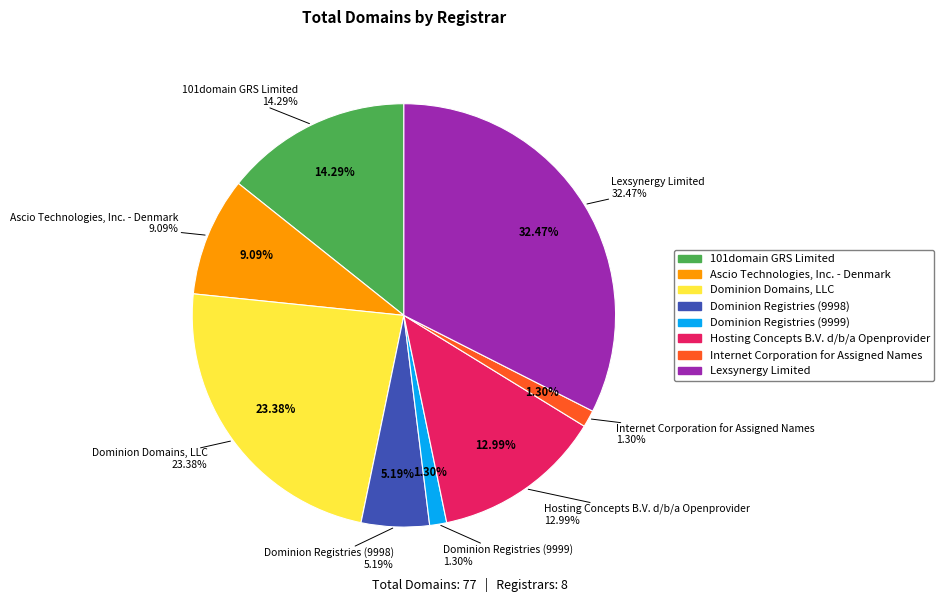

To the nearest percent, what portion does Ascio Technologies, Inc. - Denmark represent?

9%